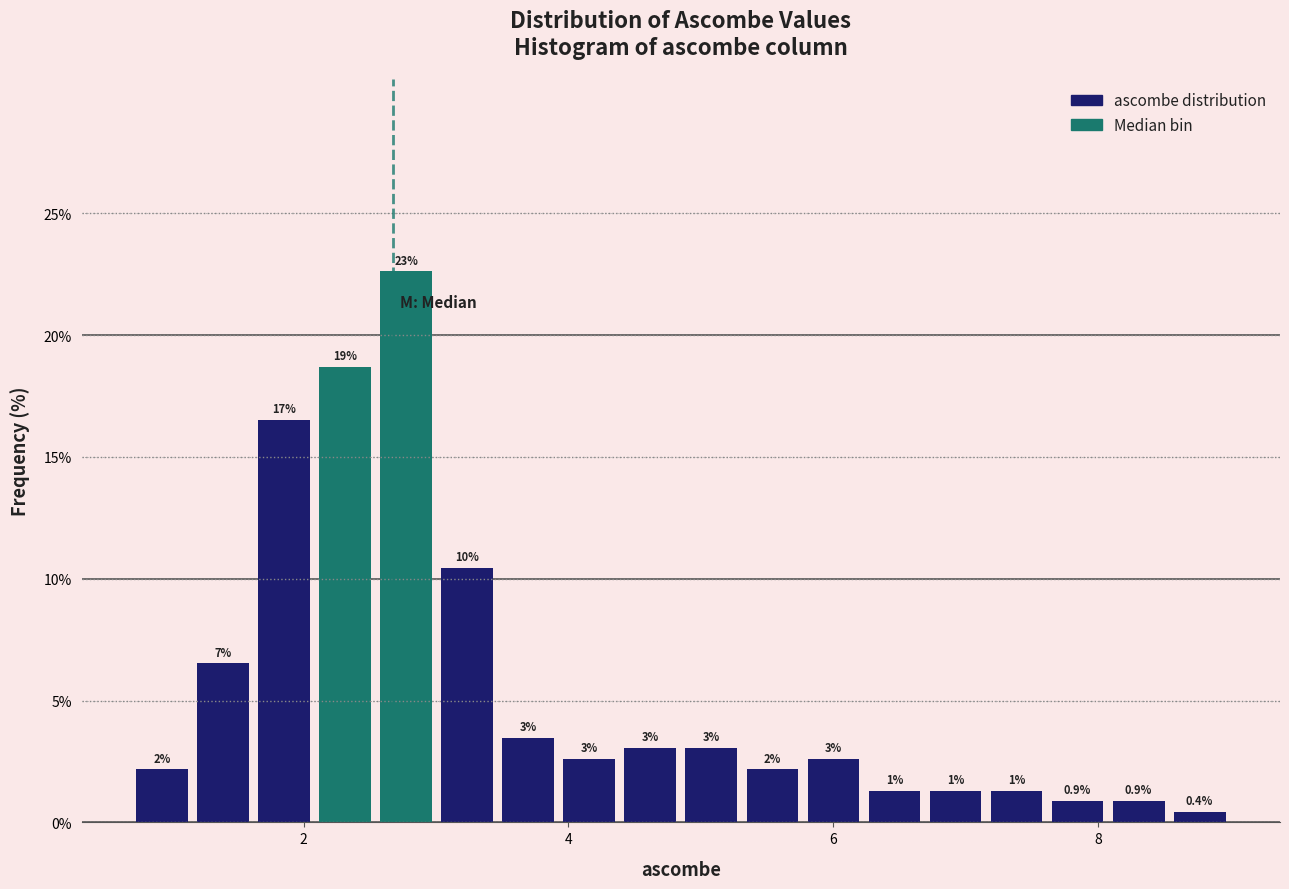

Read against the x-axis, roughly where is the centre of the tallest bar?

2.8